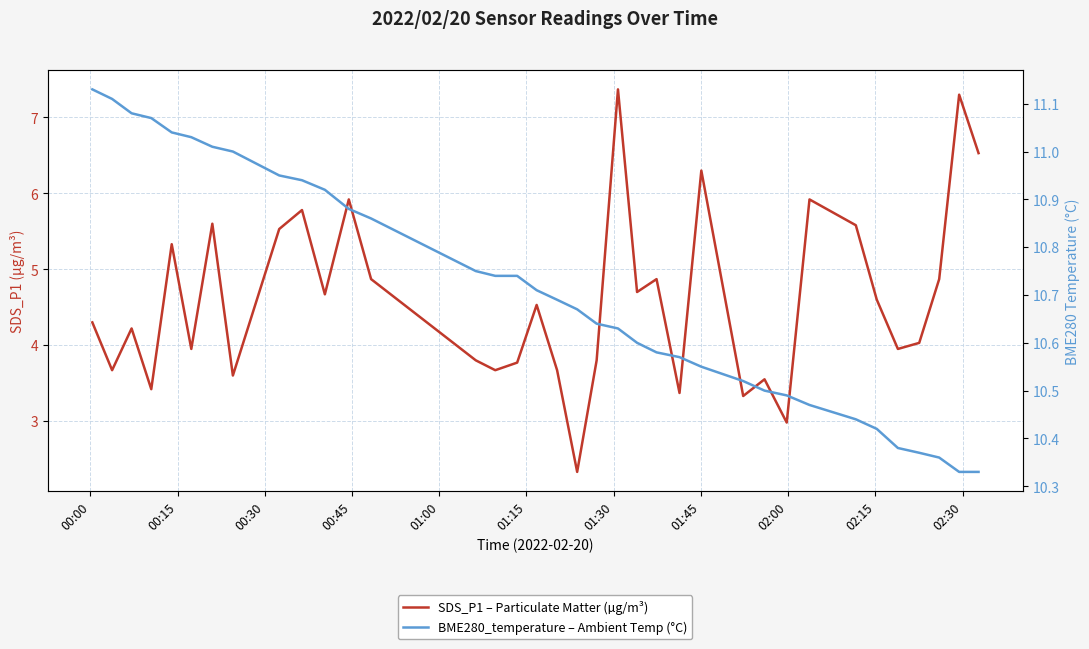

Is it true that BME280_temperature – Ambient Temp (°C) equals 4.7 at 15?

False